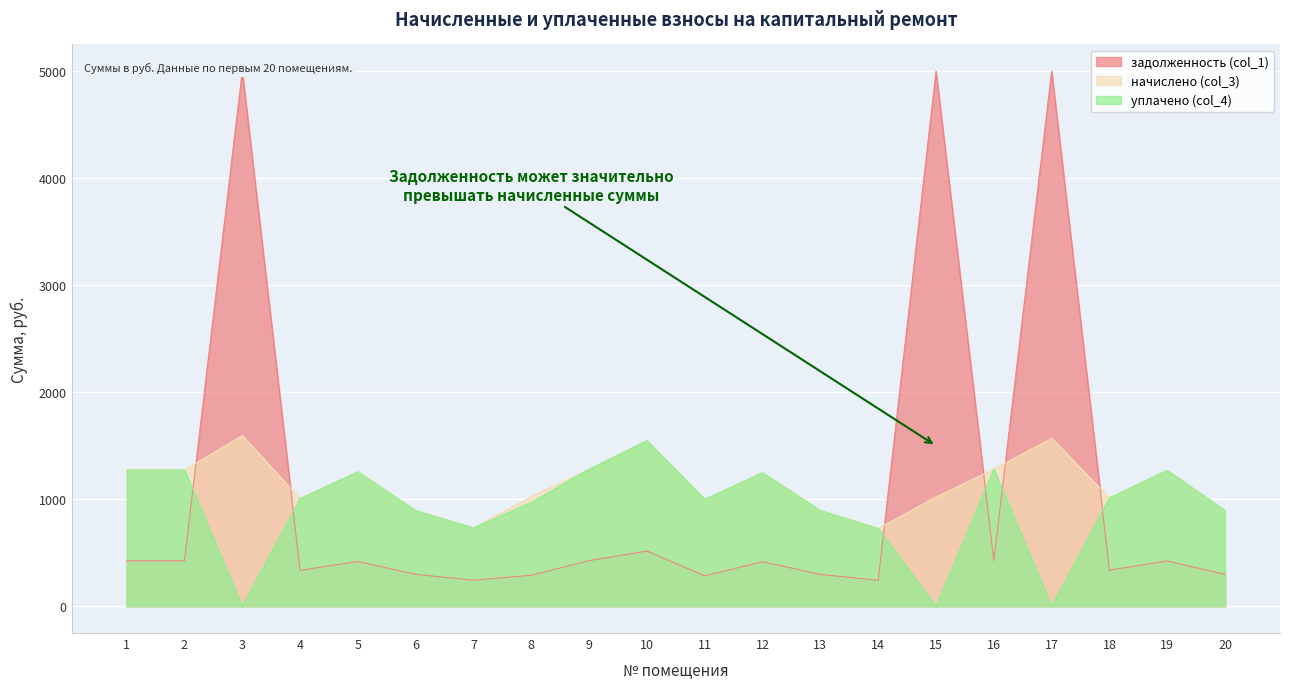

Is the value of уплачено (col_4) at 5 greater than the value of начислено (col_3) at 8?

Yes